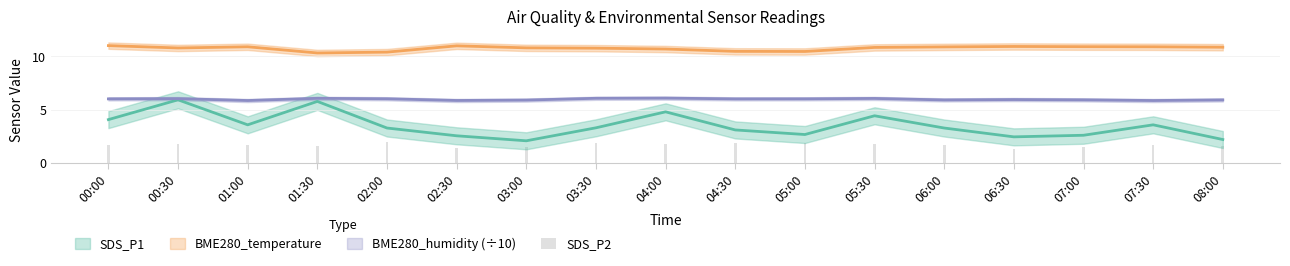

Does the chart contain stacked bars?

No